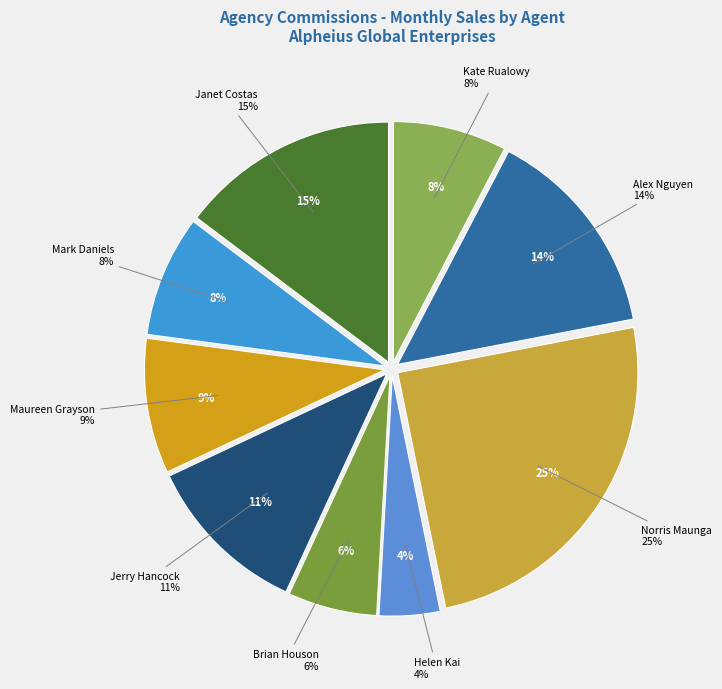

Is there any slice that represents more than half of the pie?

No